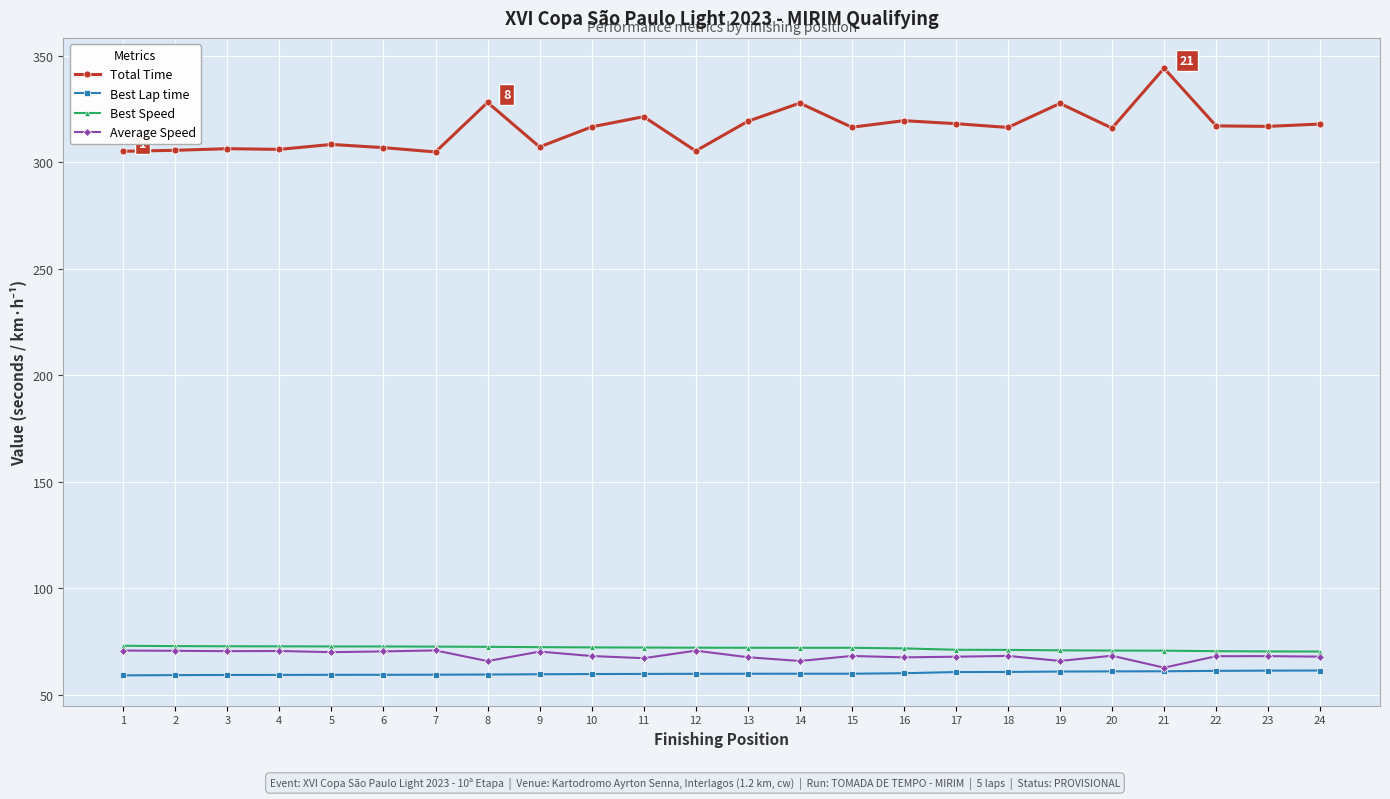

Which series has the largest range (max minus min)?

Total Time